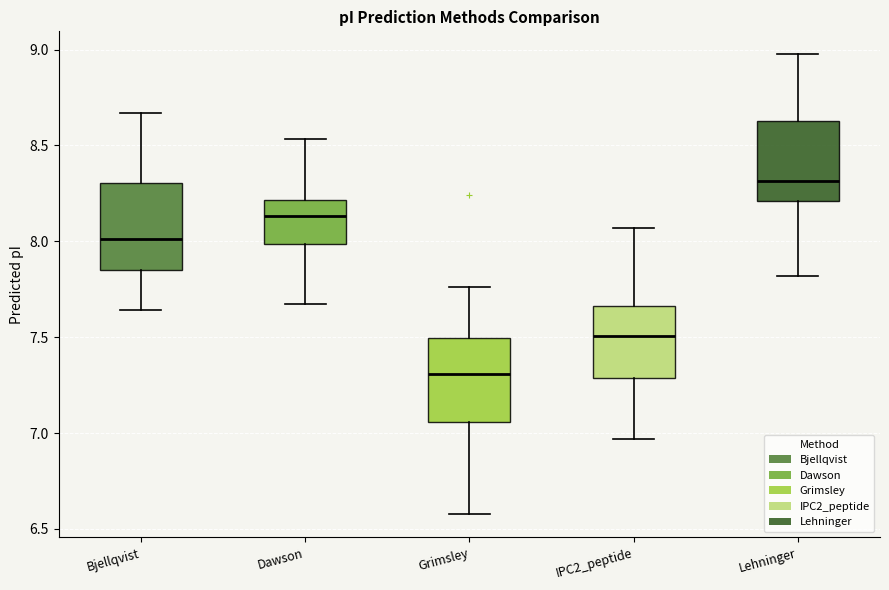

Where is the upper edge of the box for Lehninger on the y-axis? The values are not printed on the chart, so give them approximately, as read against the axis.

8.65